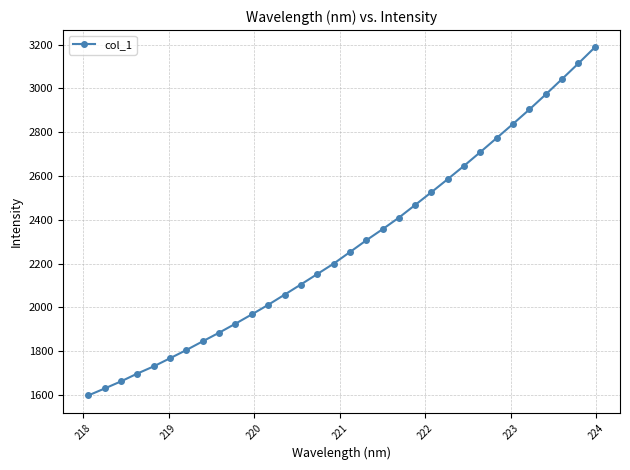

Count the number of categories in the chart.

32